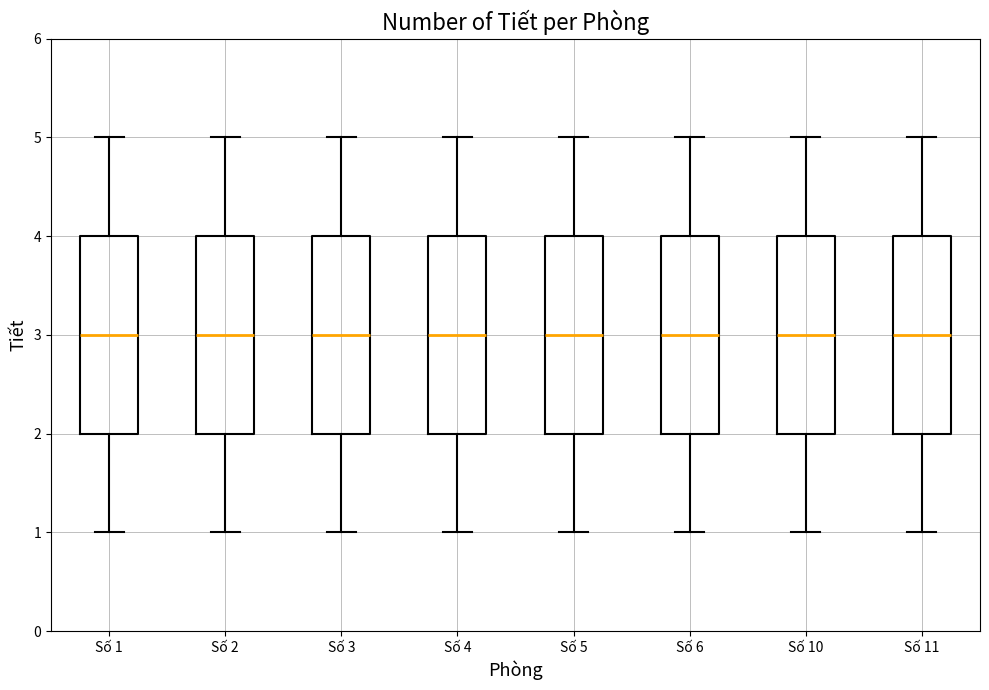

Reading left to right, transcribe this box plot: for each box, give where its median line is, the range the box spans, and where its two whiskers end, as read against the y-axis. The values are not printed on the chart, so give them approximately, as read against the axis.

Số 1: median 3, box 2 to 4, whiskers 1 to 5
Số 2: median 3, box 2 to 4, whiskers 1 to 5
Số 3: median 3, box 2 to 4, whiskers 1 to 5
Số 4: median 3, box 2 to 4, whiskers 1 to 5
Số 5: median 3, box 2 to 4, whiskers 1 to 5
Số 6: median 3, box 2 to 4, whiskers 1 to 5
Số 10: median 3, box 2 to 4, whiskers 1 to 5
Số 11: median 3, box 2 to 4, whiskers 1 to 5